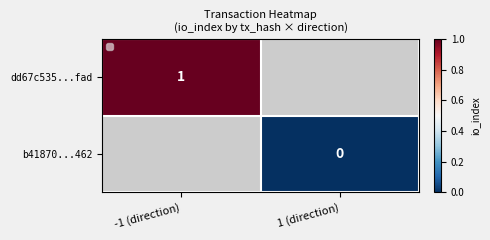

True or false: dd67c535...fad has a value of 2 at -1 (direction).

False